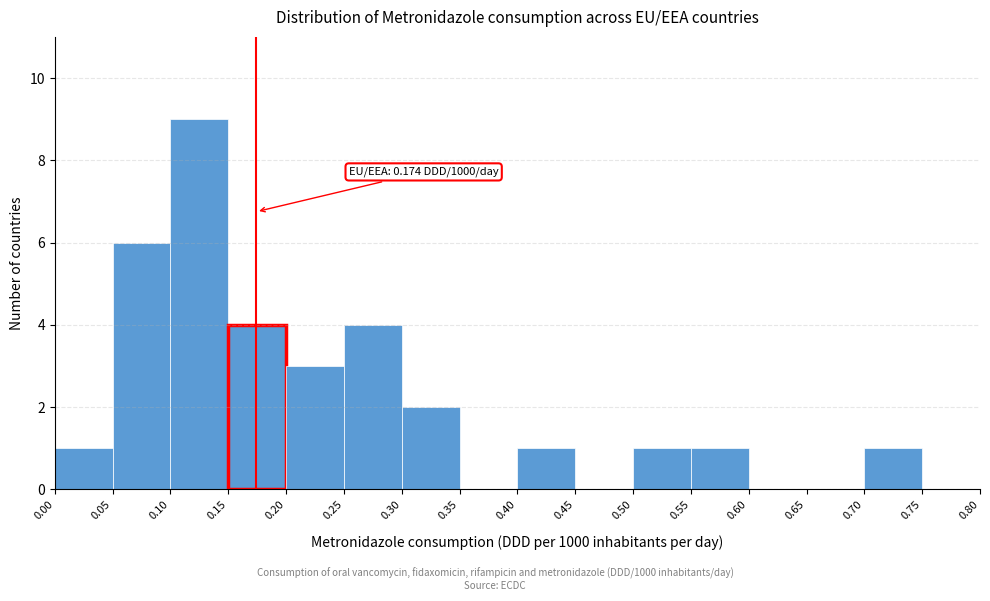

Over which range of the x-axis is the bar tallest?

0.10 to 0.15